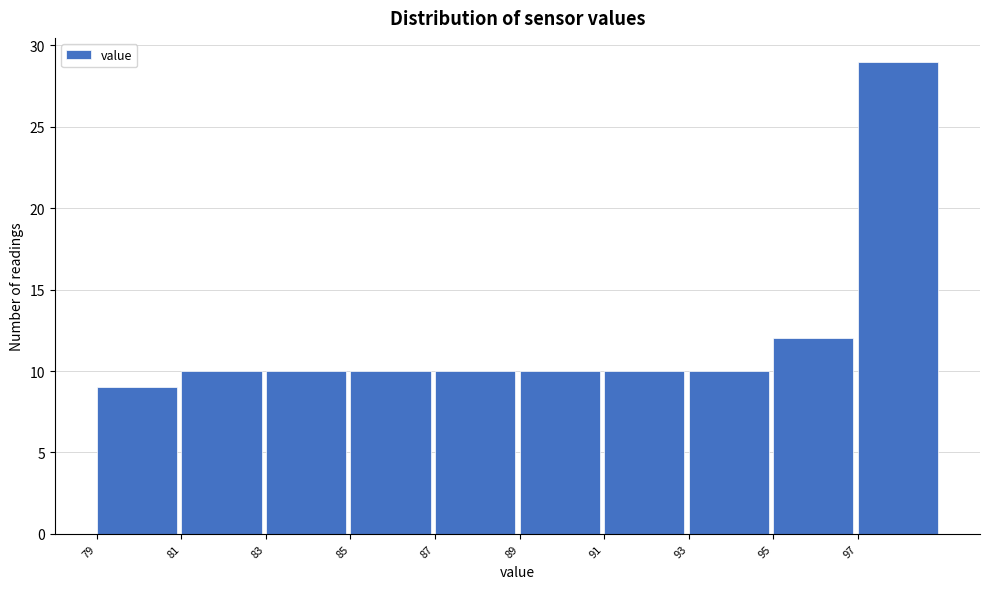

Reading left to right, transcribe this chart: for each bar, give the range it covers on the x-axis and its height. The values are not printed on the chart, so give them approximately, as read against the axis.

79 to 81: 9
81 to 83: 10
83 to 85: 10
85 to 87: 10
87 to 89: 10
89 to 91: 10
91 to 93: 10
93 to 95: 10
95 to 97: 12
97 to 99: 29